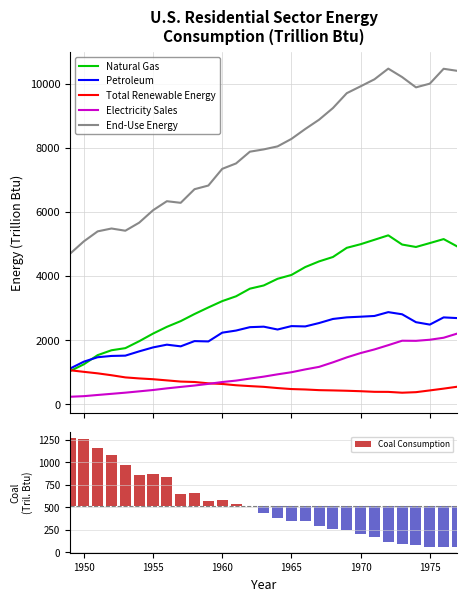

How many data points in Petroleum are above 2398?

15